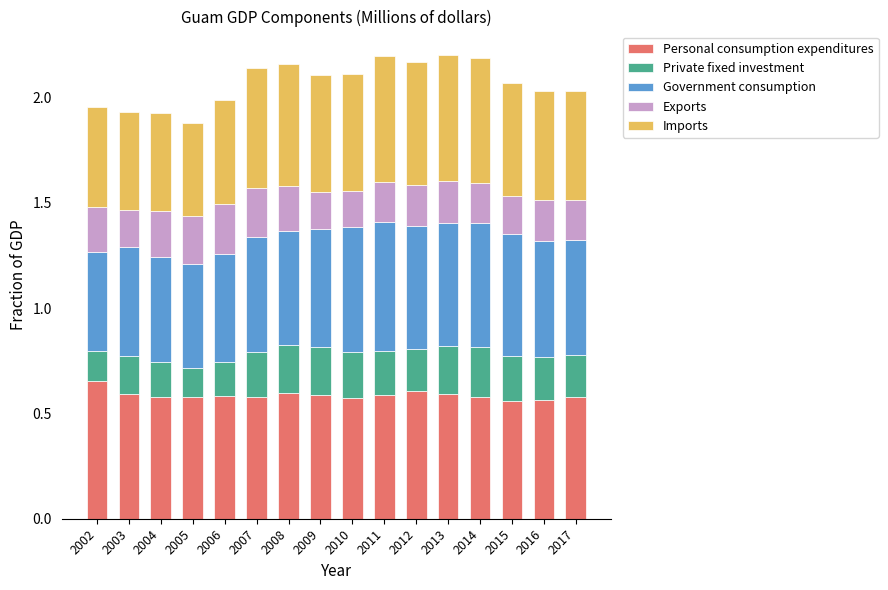

At which label does Personal consumption expenditures reach its peak?

2002